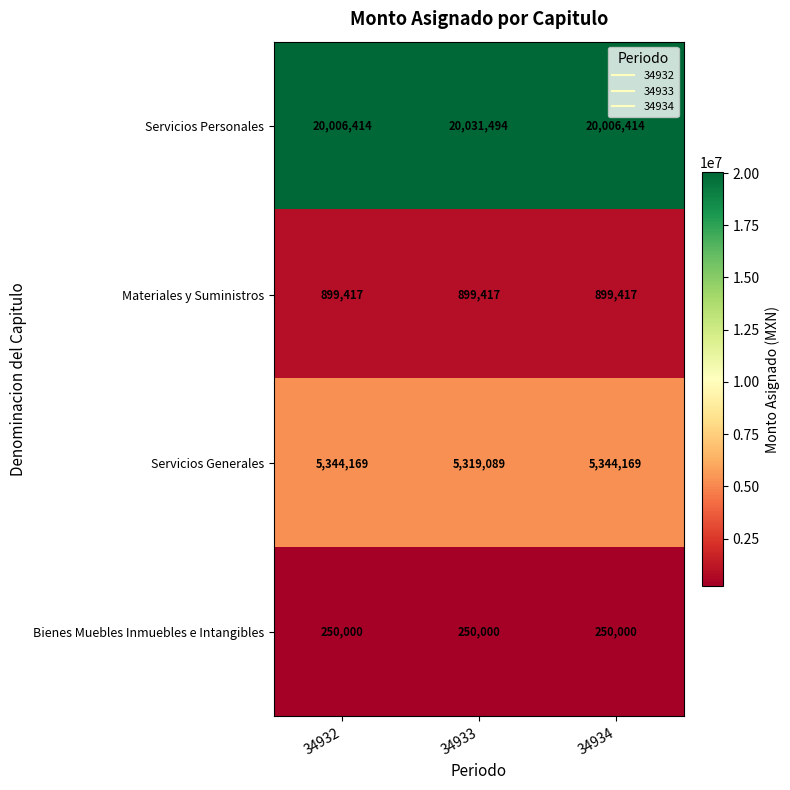

Which series has the largest total across all categories?

Servicios Personales